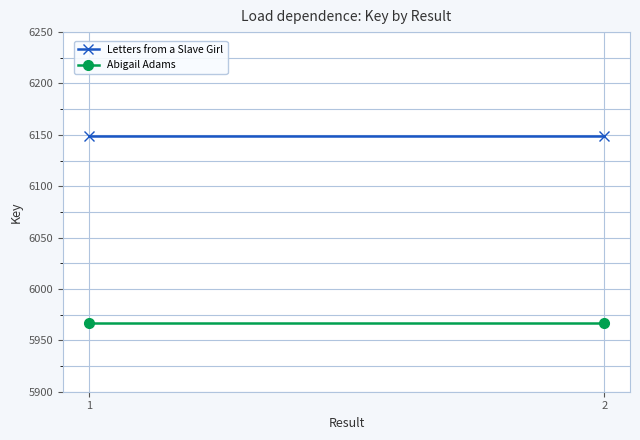

How many lines are shown in the chart?

2